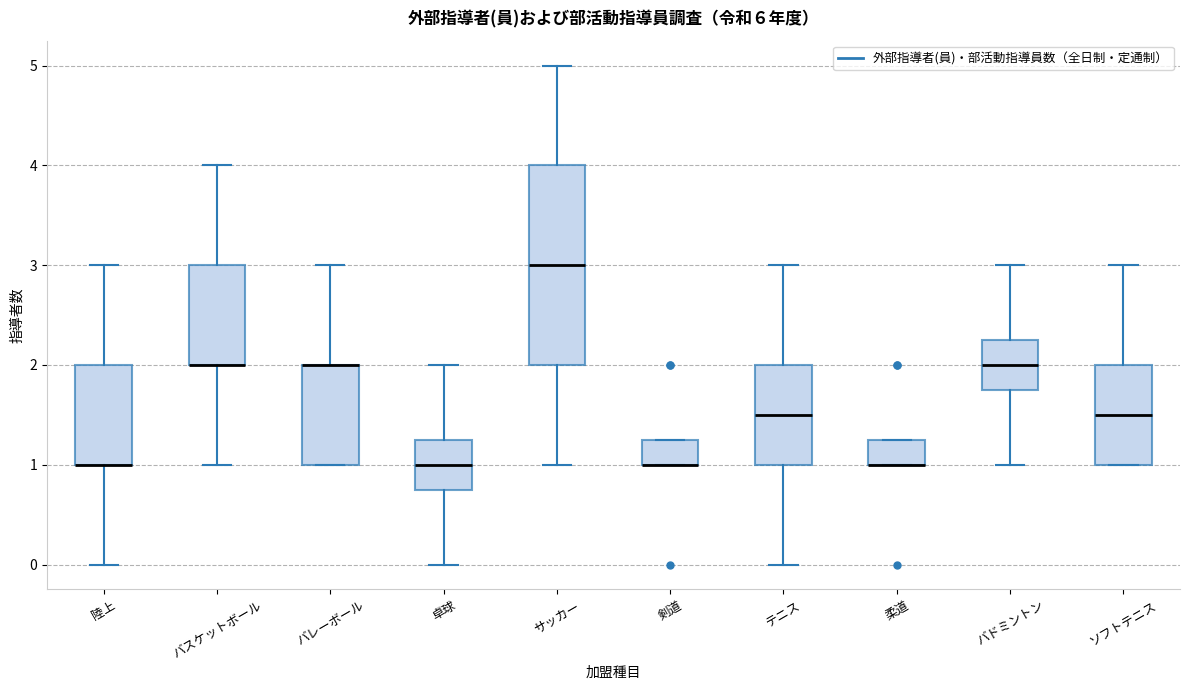

Which box is the tallest, from its lower edge to its upper edge?

サッカー